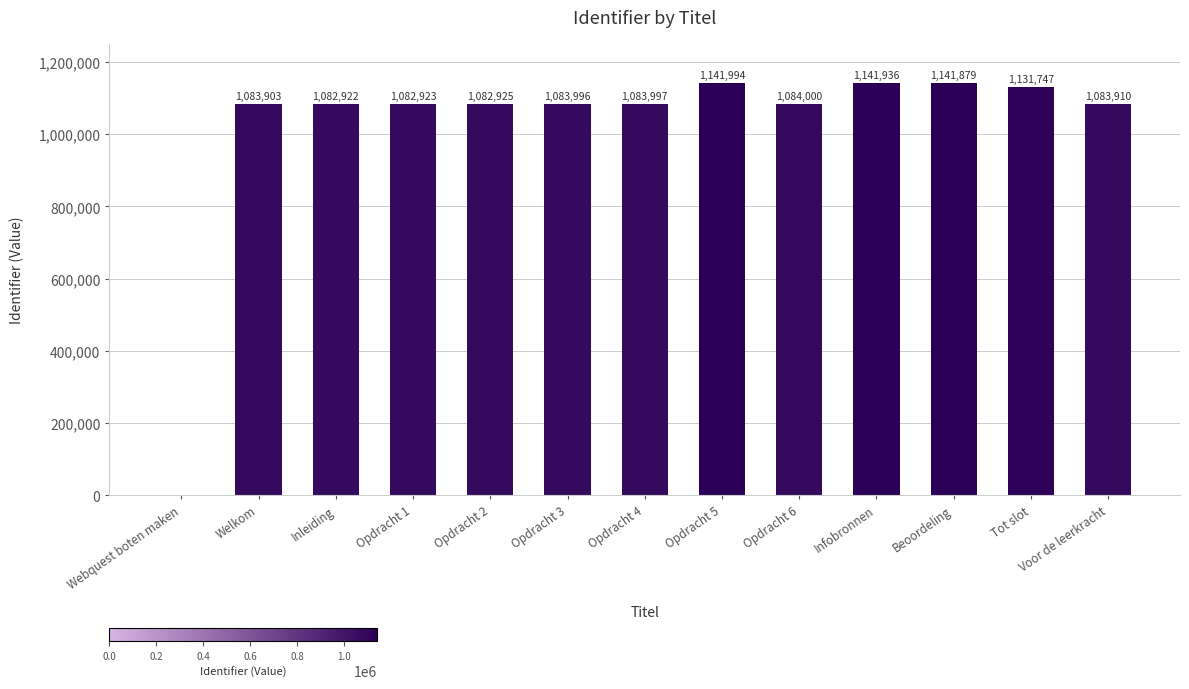

Where is the data nearest to the value 570997?

Inleiding